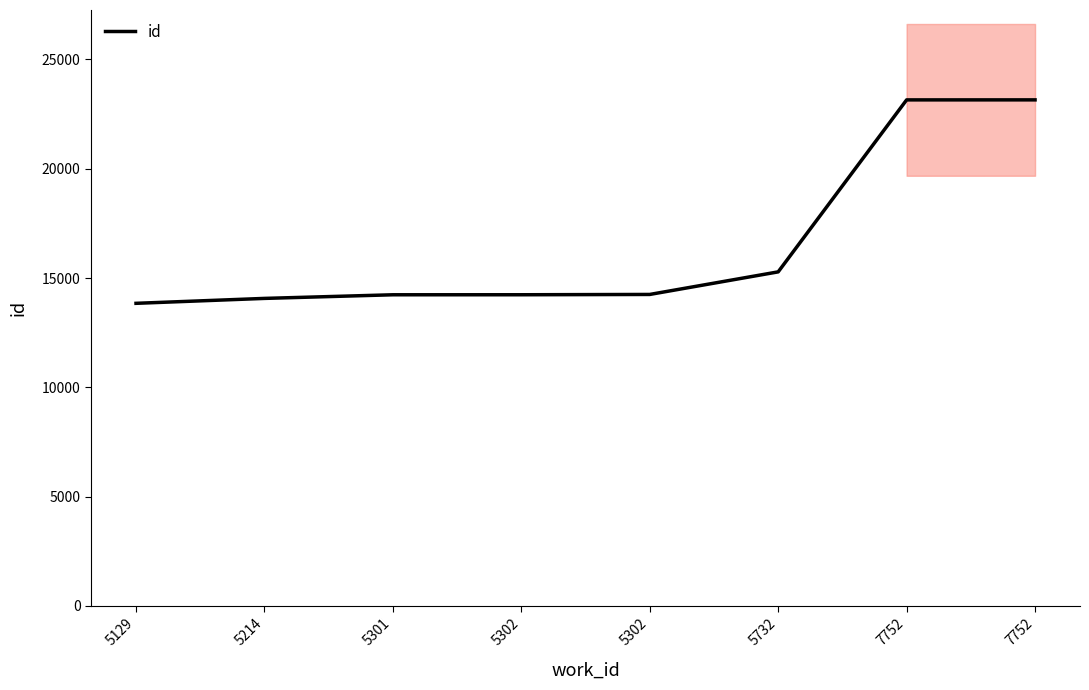

The chart shows a value of 40652 at 7752. True or false?

False